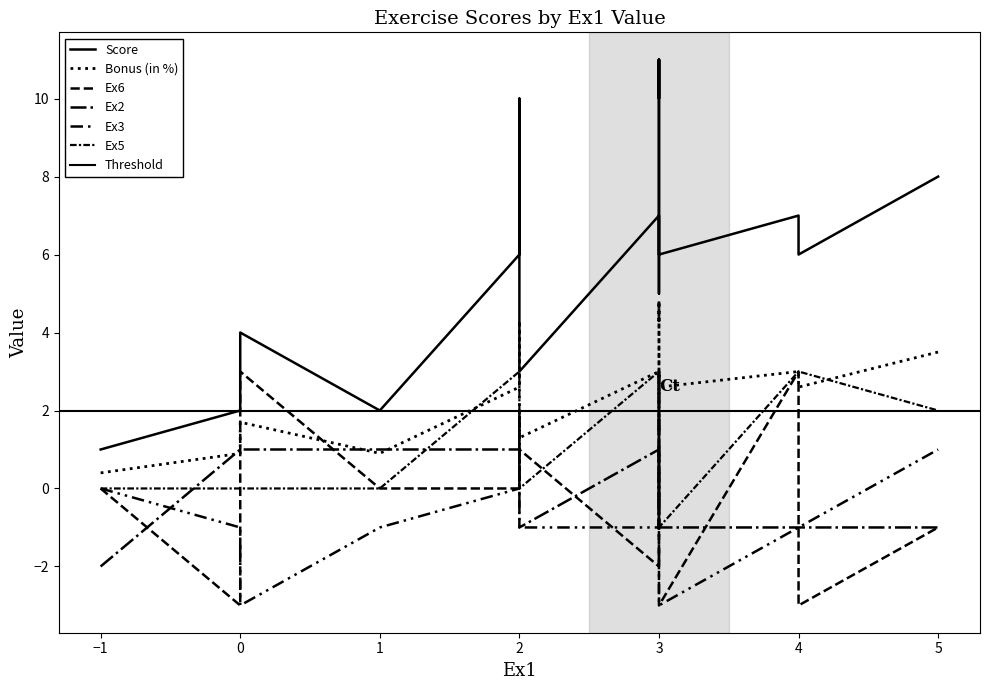

Does the chart display data point markers on the line(s)?

No